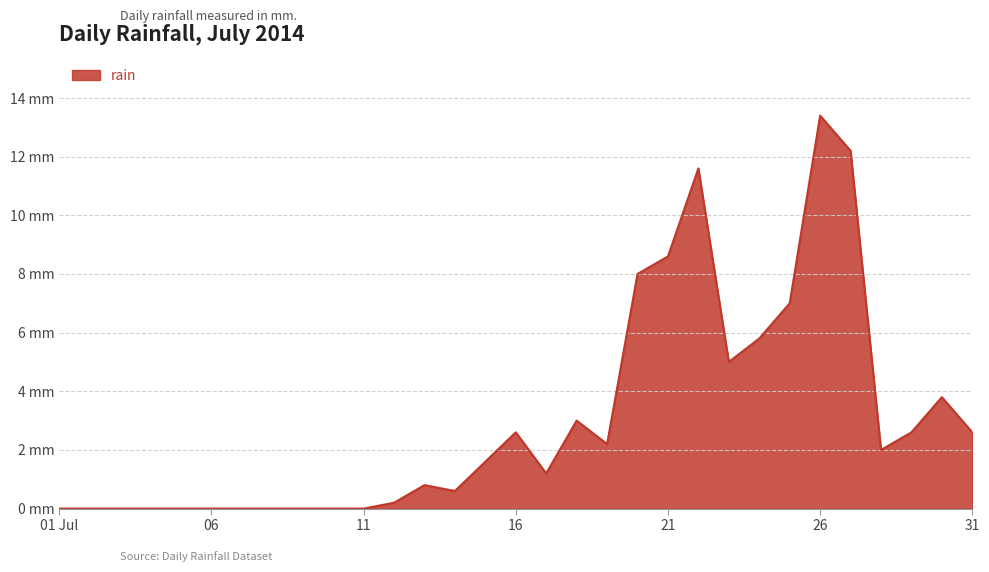

True or false: there are more than 2 points higher than both neighbors.

True